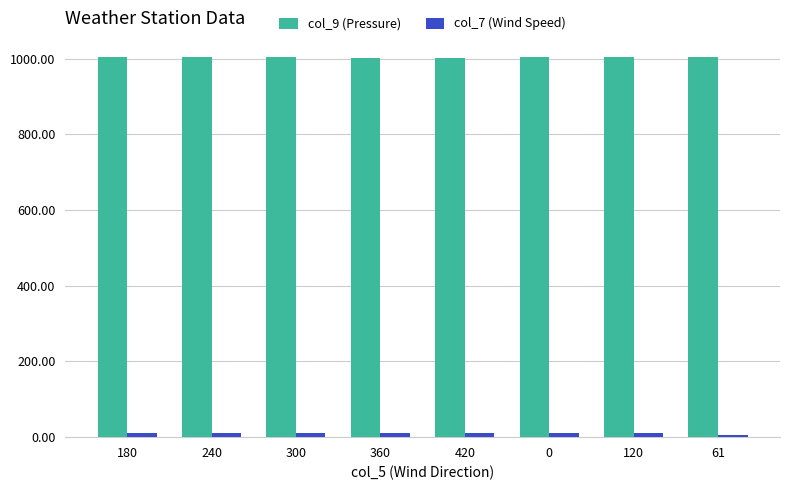

Which series has the largest total across all categories?

col_9 (Pressure)